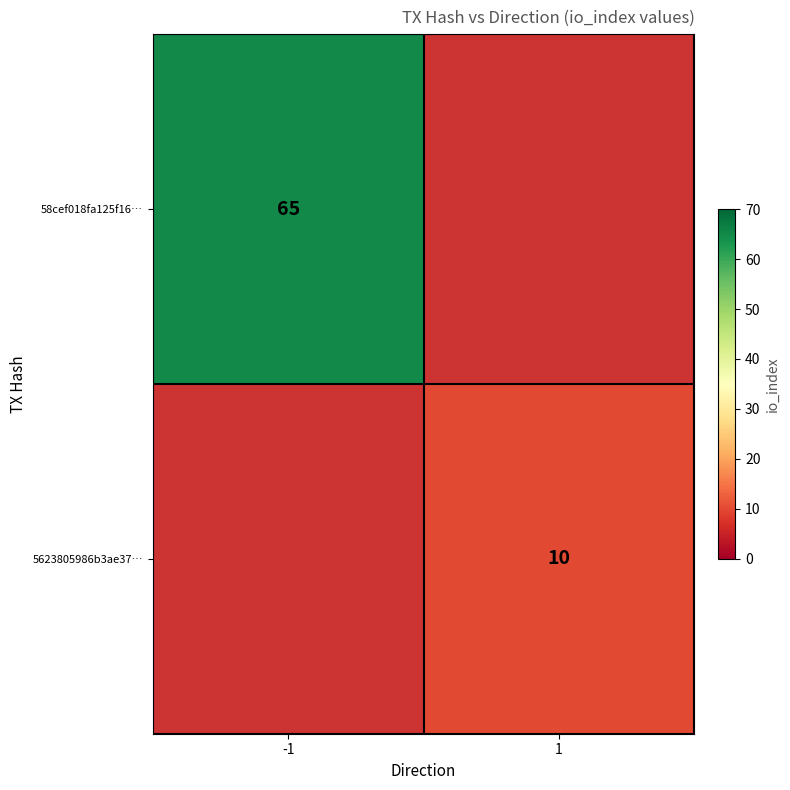

Which label corresponds to the largest value in the chart?

-1